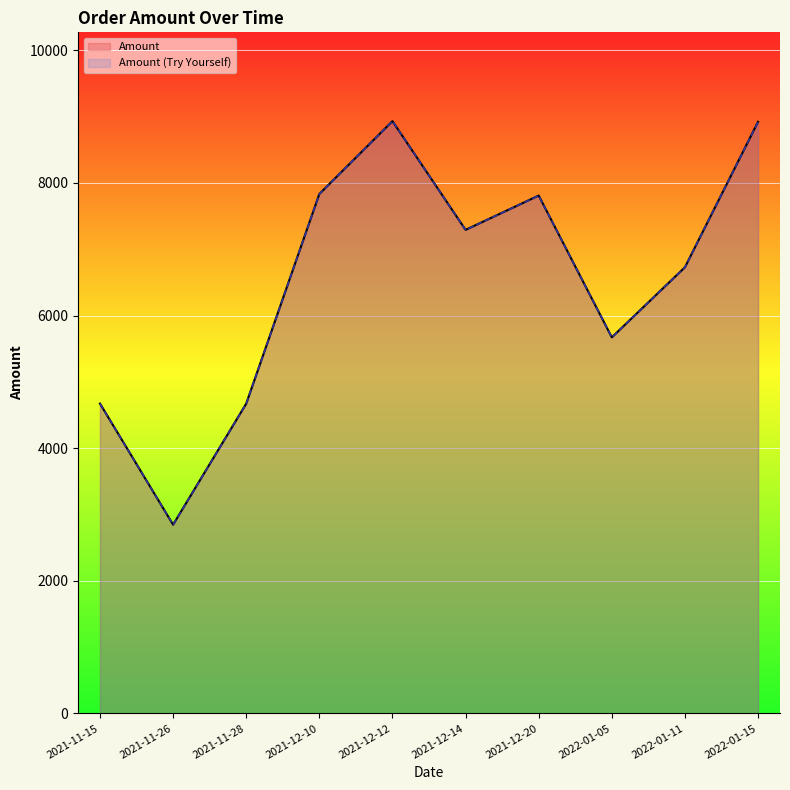

What is the label of the 7th point from the right?

2021-12-10